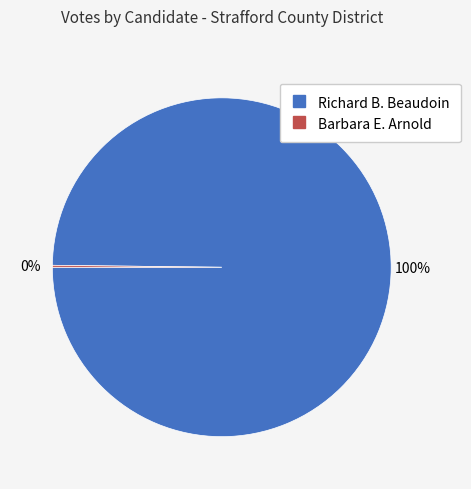

Does any single category account for the majority?

Yes